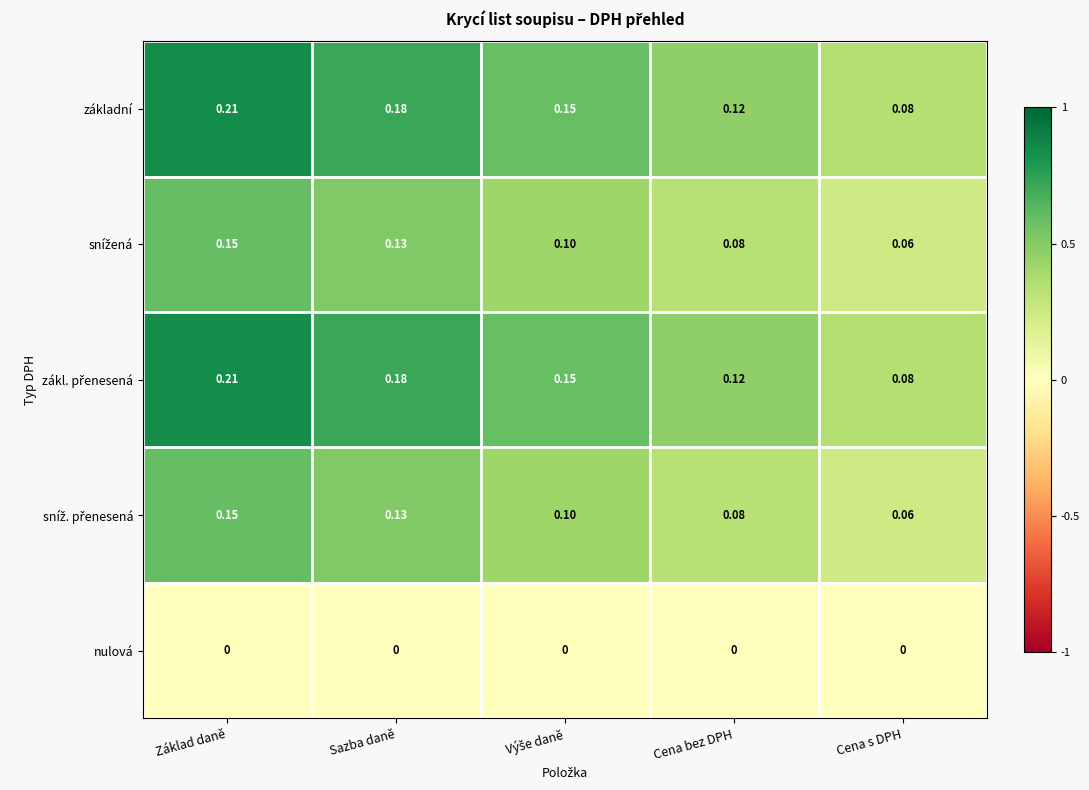

Which category has the lowest value in the základní series?

Cena s DPH